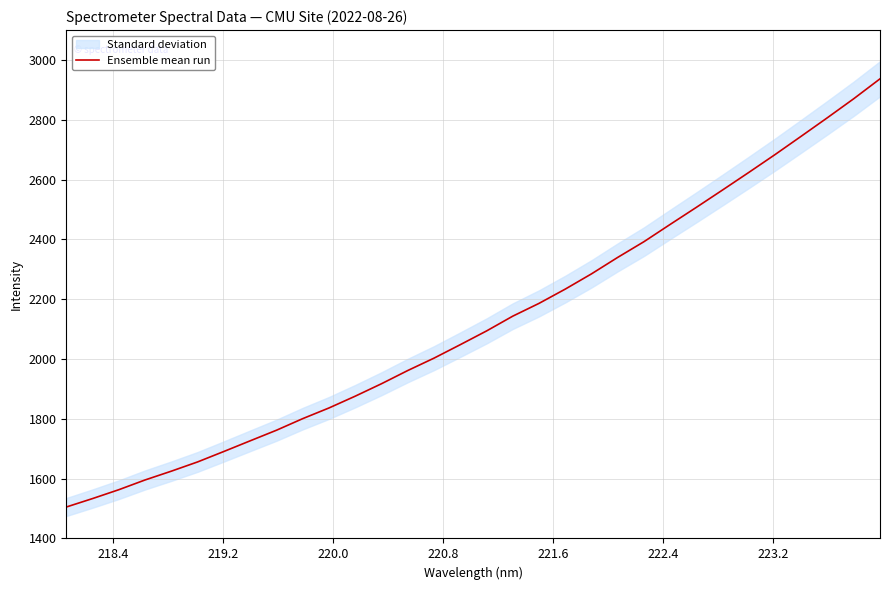

What is the maximum value for Ensemble mean run?

2937.0